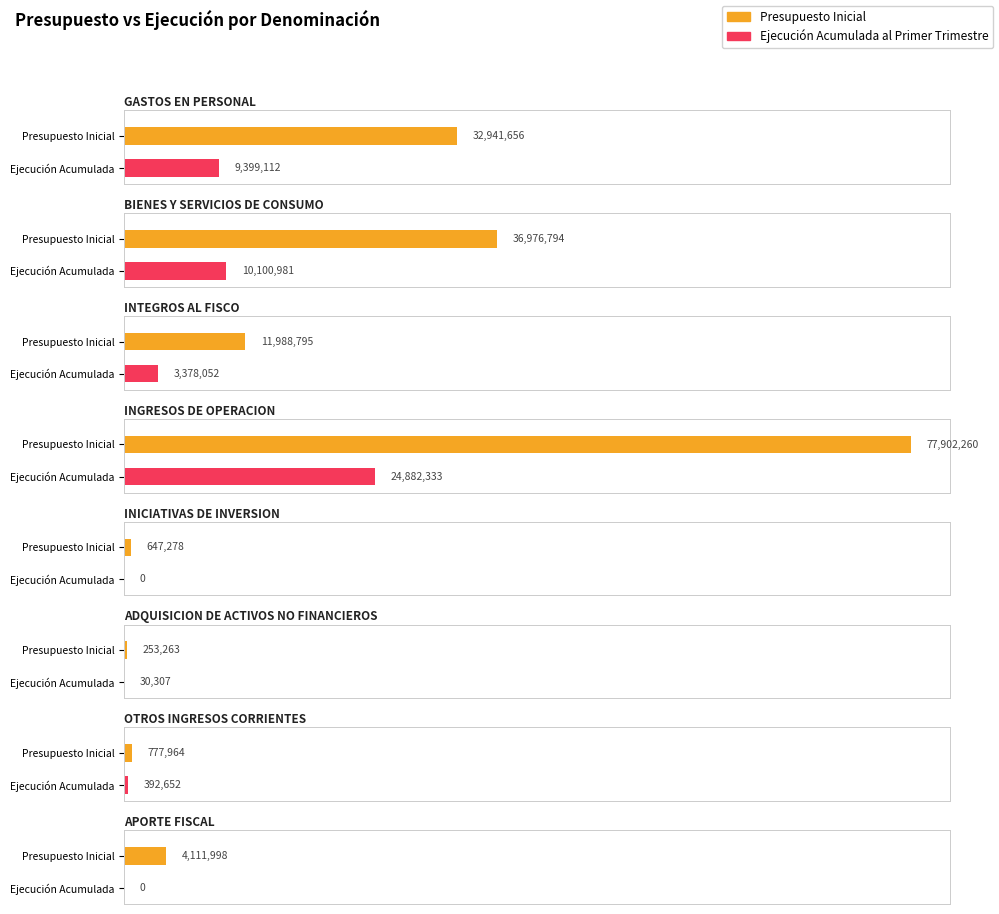

What is the average value of the Ejecucion Acumulada al Primer Trimestre series?

6022930